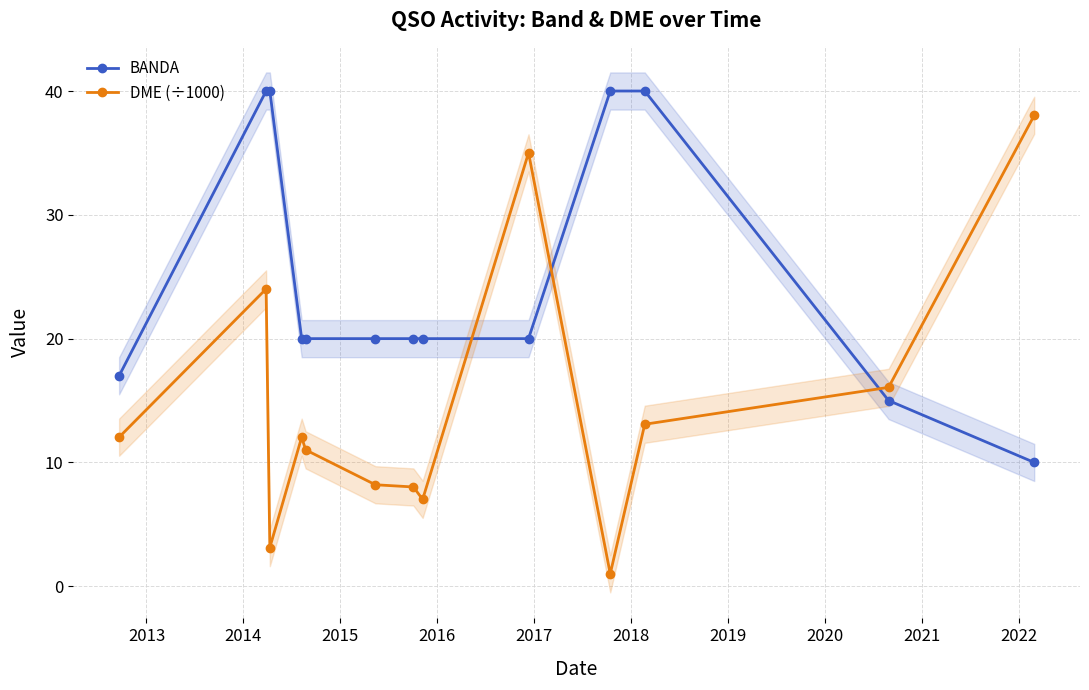

How many values in the BANDA series are below 20?

3